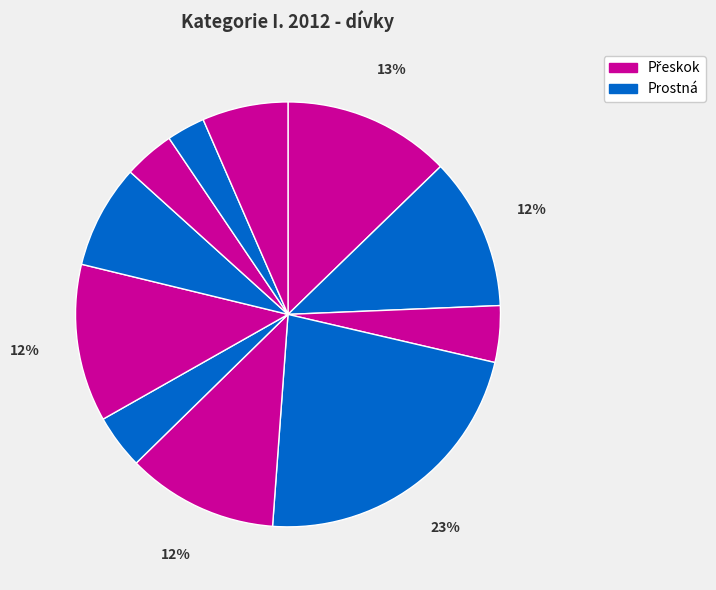

Is there any slice that represents more than half of the pie?

No